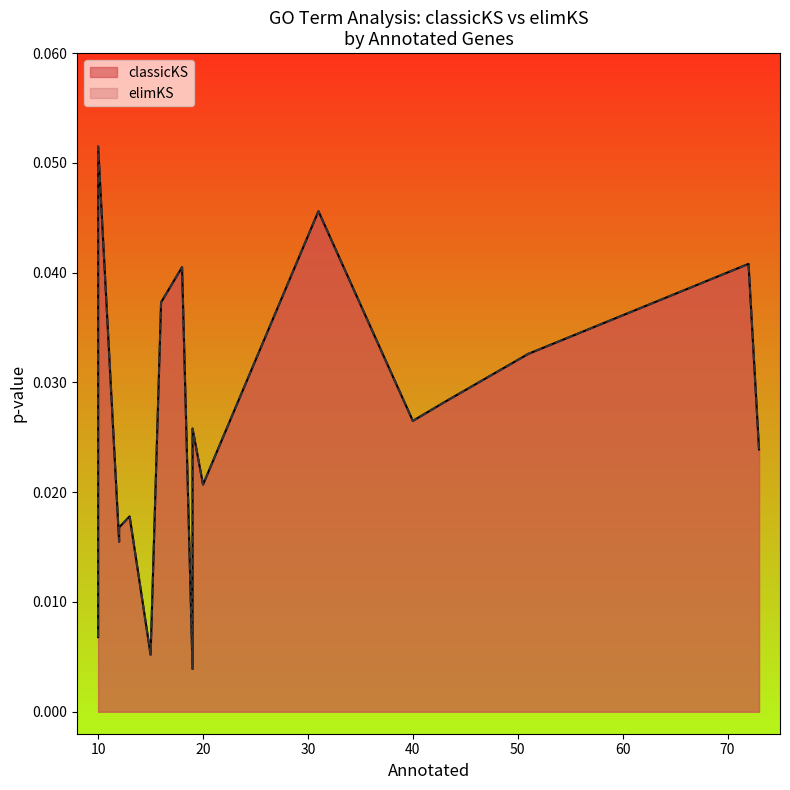

List the series in order of their peak value, lowest first.

classicKS, elimKS